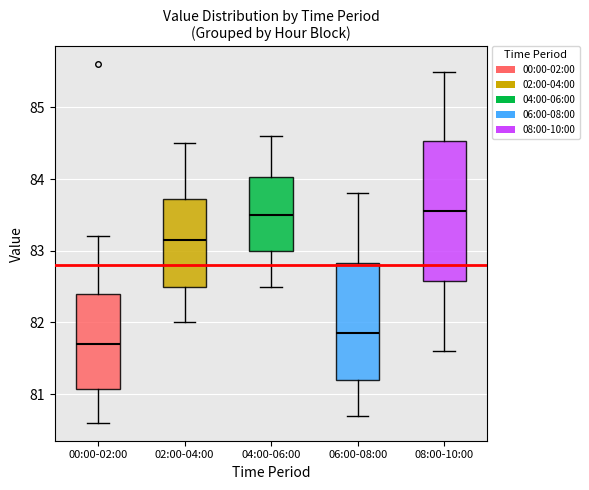

Where does the upper whisker of the box for 04:00-06:00 end on the y-axis? The values are not printed on the chart, so give them approximately, as read against the axis.

84.6